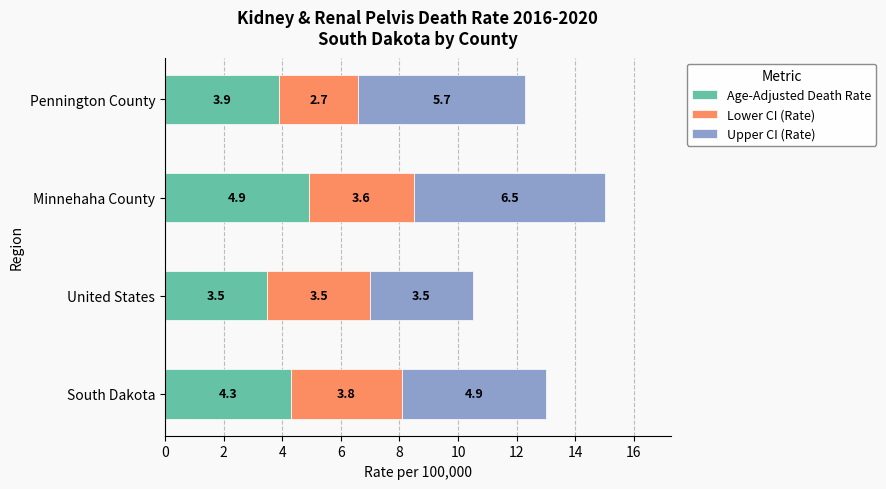

What is the average value of the Age-Adjusted Death Rate series?

4.2